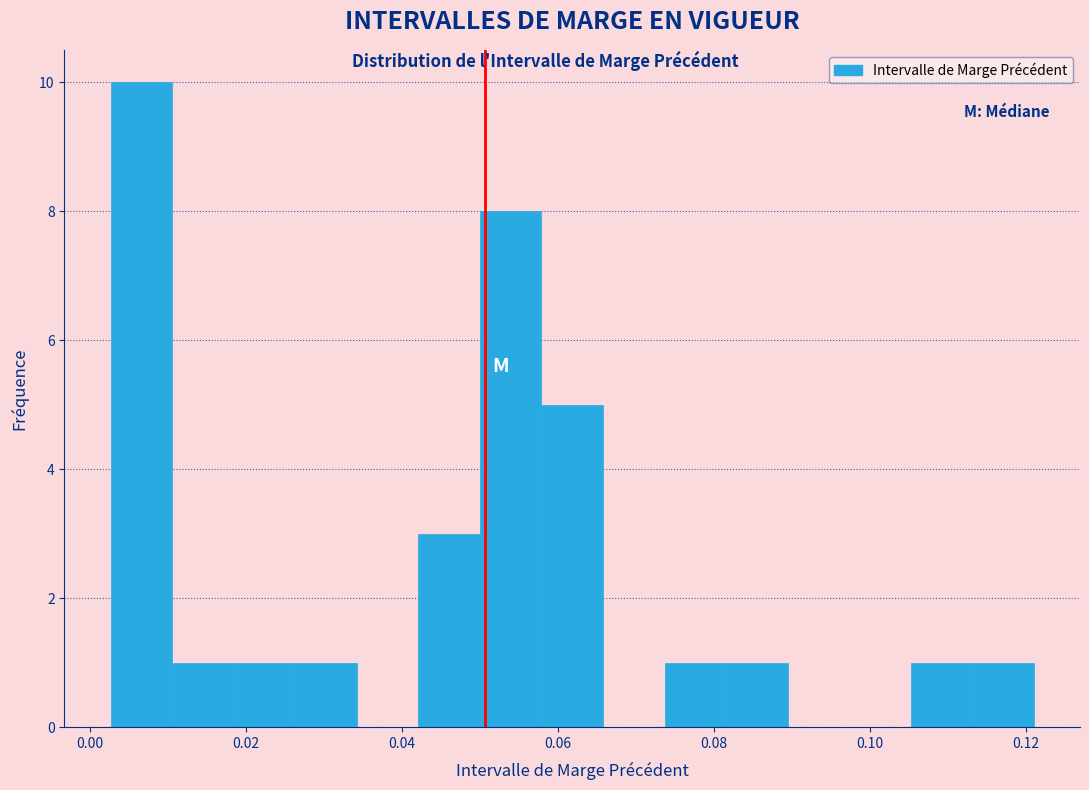

Around what value on the x-axis is the tallest bar? Give the approximate position of its centre, as read against the axis.

0.006